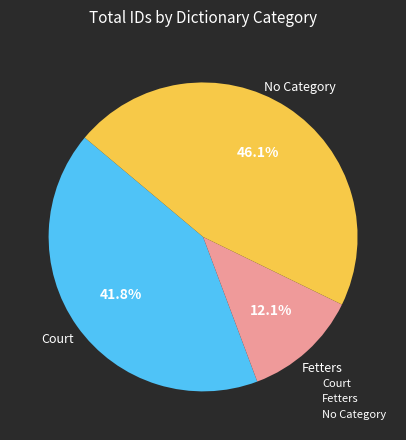

How many segments does this pie chart have?

3